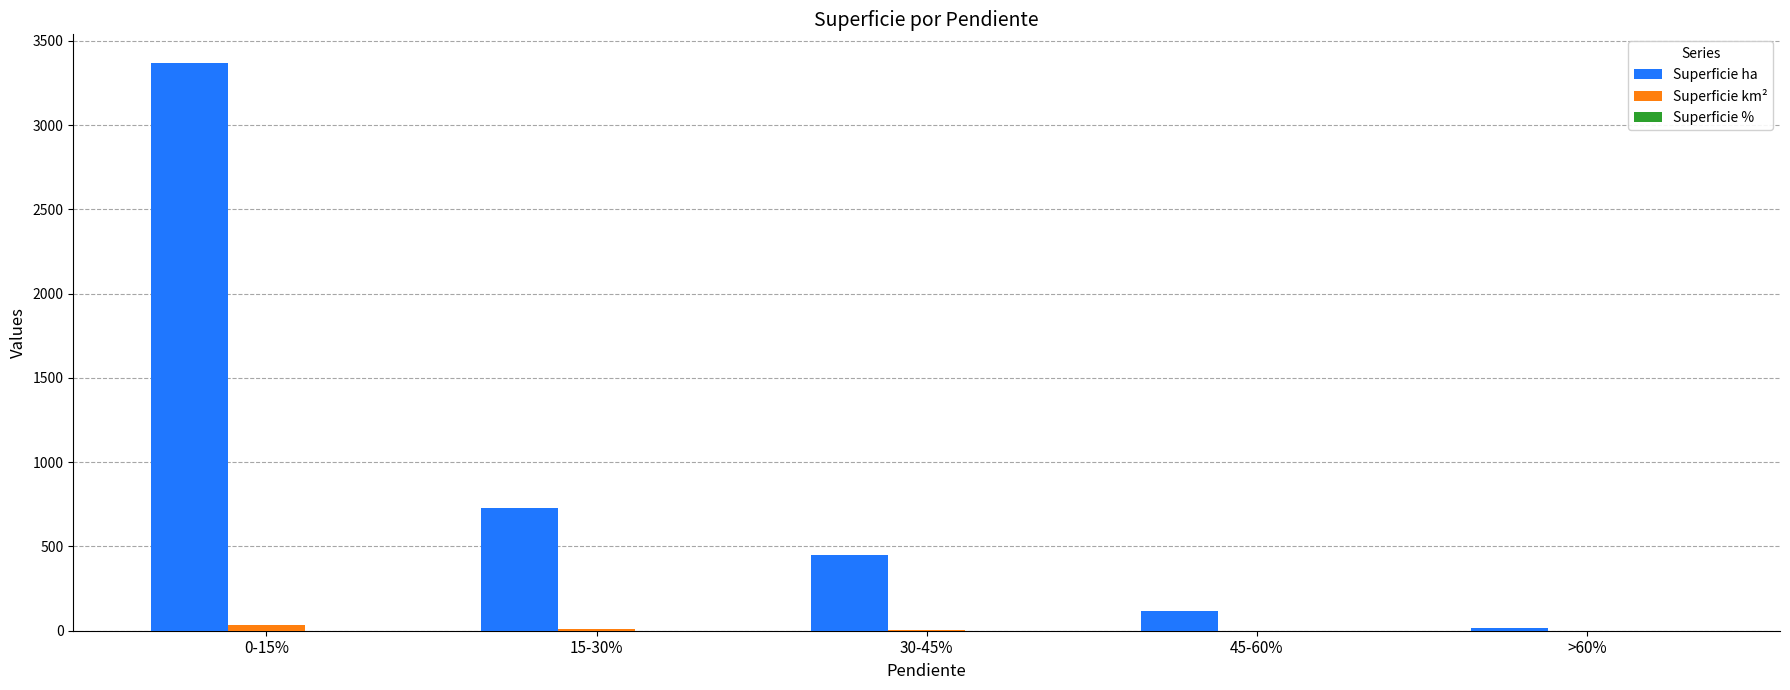

How many groups of bars are there?

5